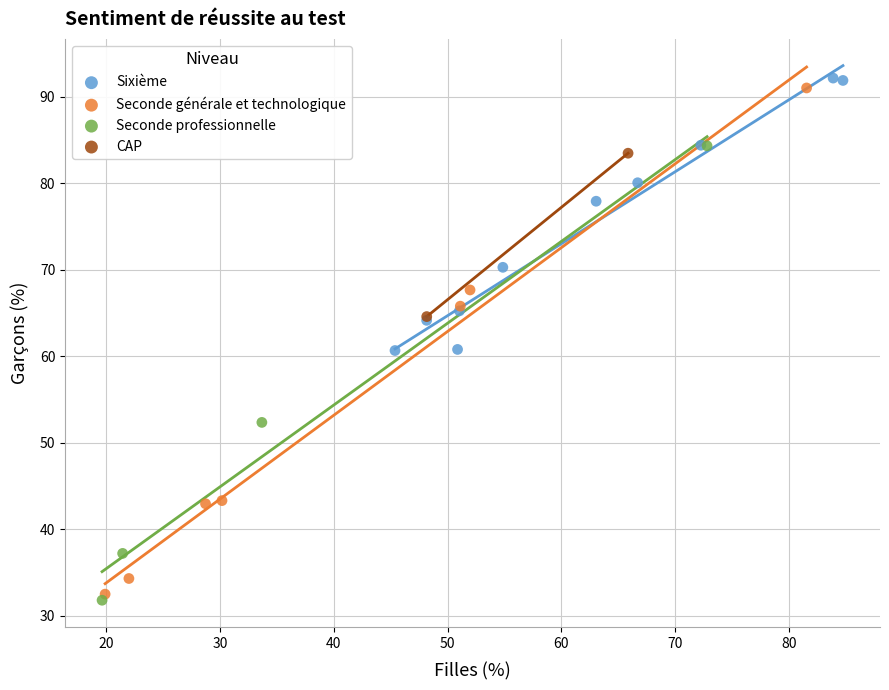

Which series contains the highest Y value?

Sixième